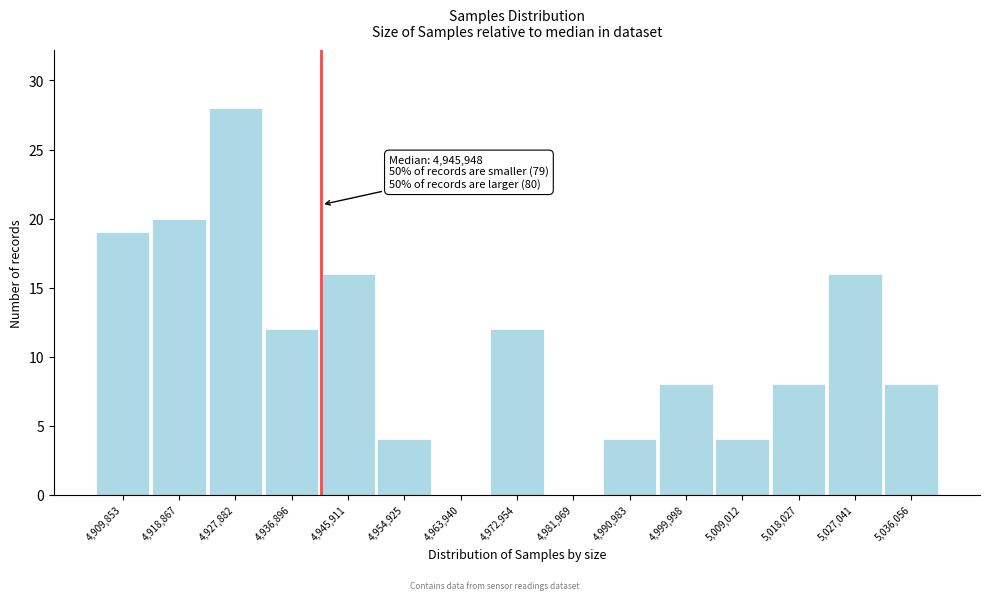

Reading left to right, list all the values displayed in this chart.

4,909,853=19	4,918,867=20	4,927,882=28	4,936,896=12	4,945,911=16	4,954,925=4	4,963,940=0	4,972,954=12	4,981,969=0	4,990,983=4	4,999,998=8	5,009,012=4	5,018,027=8	5,027,041=16	5,036,056=8